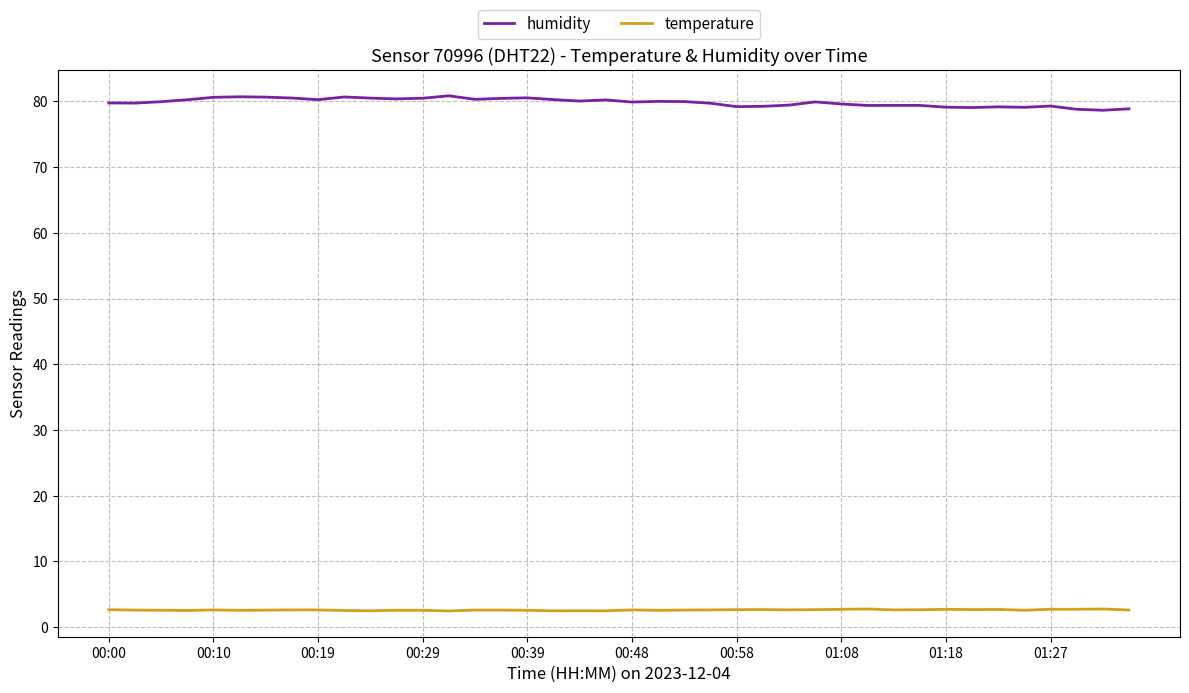

What is the highest value of the humidity series?

80.9